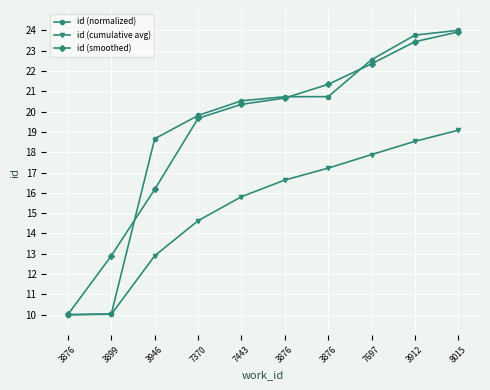

Does the chart have visible grid lines?

Yes